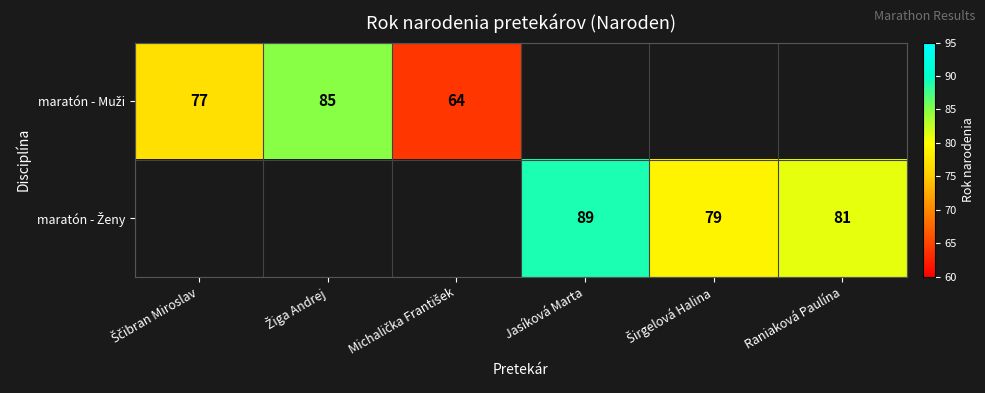

What is the minimum value for maratón - Muži?

64.0